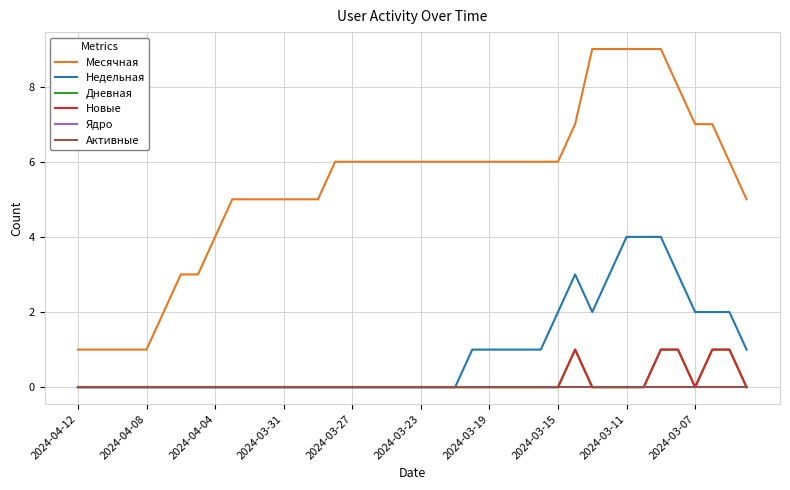

Does the chart display data point markers on the line(s)?

No